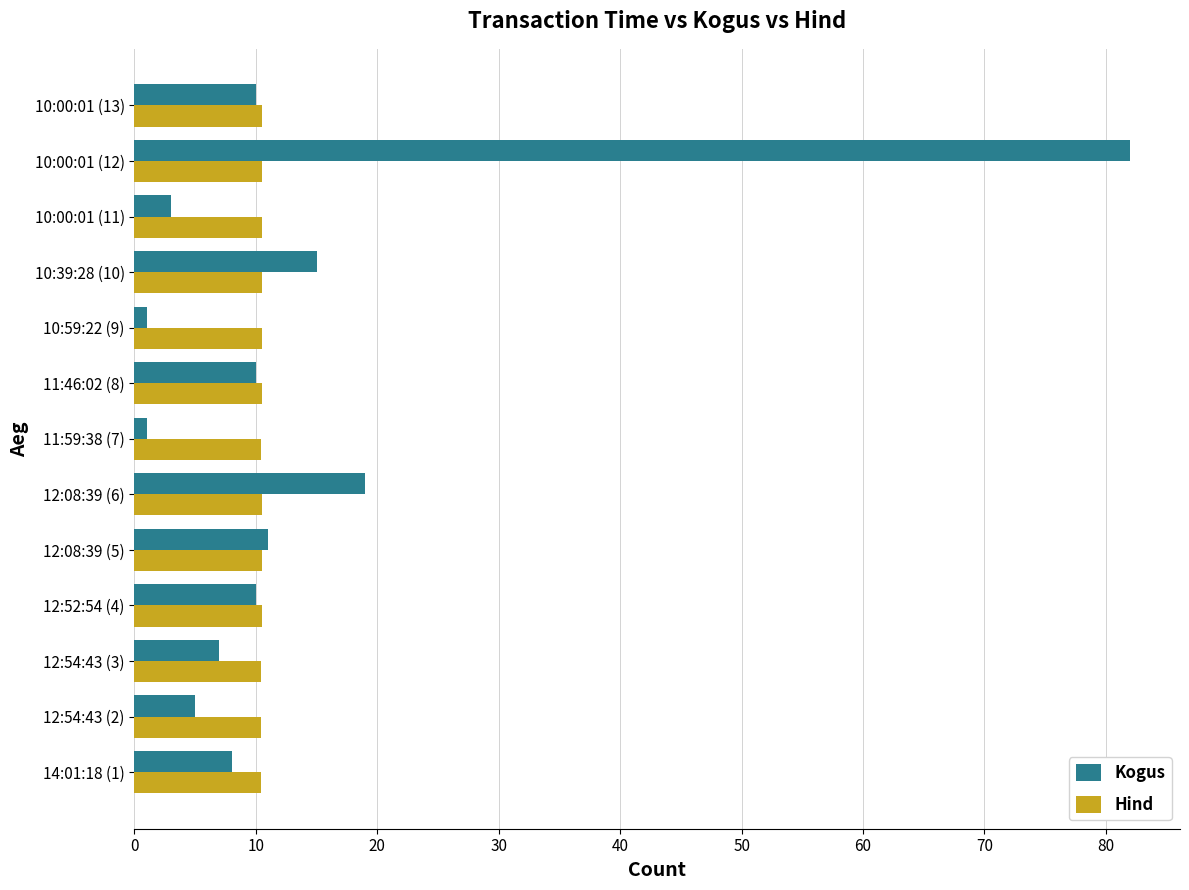

What is the maximum value for Hind?

10.5